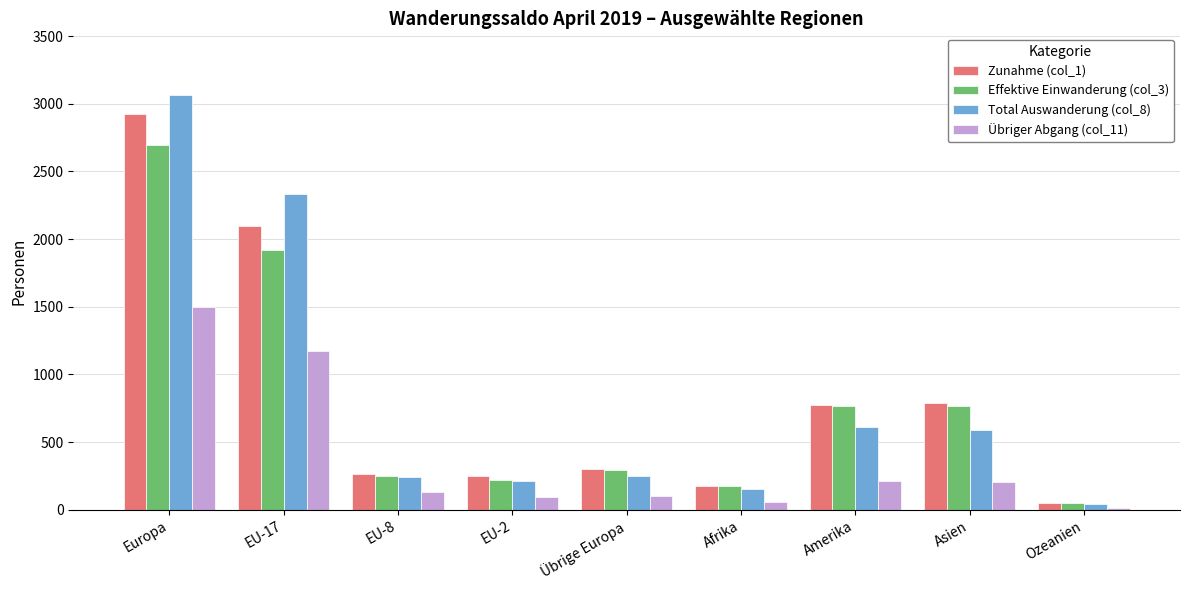

Which series has the largest range (max minus min)?

Total Auswanderung (col_8)